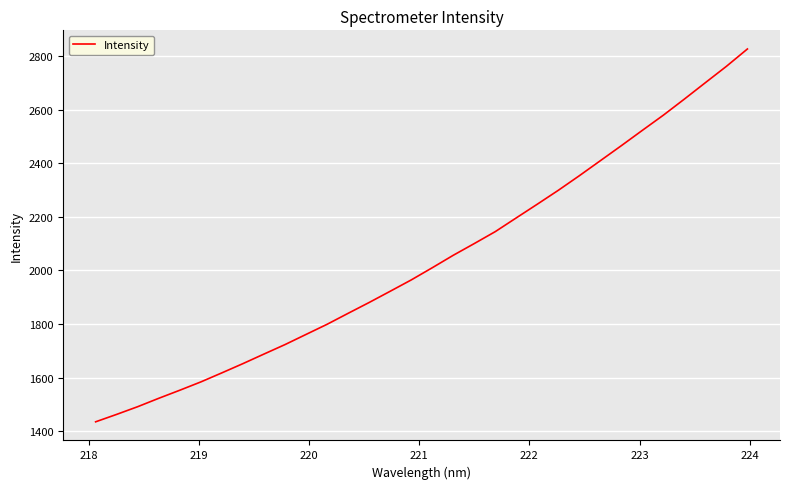

What is the difference between the maximum and minimum values?

1390.1